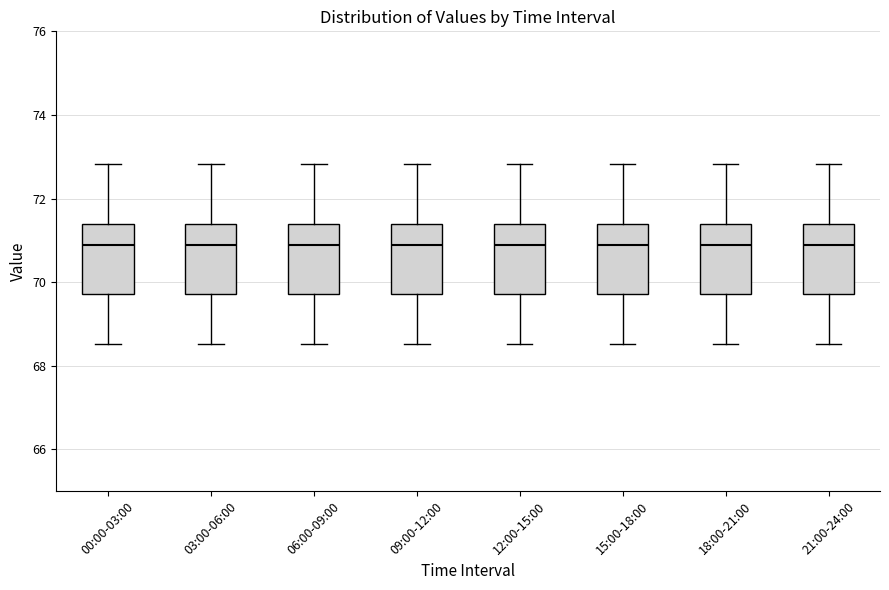

Reading left to right, transcribe this box plot: for each box, give where its median line is, the range the box spans, and where its two whiskers end, as read against the y-axis. The values are not printed on the chart, so give them approximately, as read against the axis.

00:00-03:00: median 70.8, box 69.8 to 71.4, whiskers 68.6 to 72.8
03:00-06:00: median 70.8, box 69.8 to 71.4, whiskers 68.6 to 72.8
06:00-09:00: median 70.8, box 69.8 to 71.4, whiskers 68.6 to 72.8
09:00-12:00: median 70.8, box 69.8 to 71.4, whiskers 68.6 to 72.8
12:00-15:00: median 70.8, box 69.8 to 71.4, whiskers 68.6 to 72.8
15:00-18:00: median 70.8, box 69.8 to 71.4, whiskers 68.6 to 72.8
18:00-21:00: median 70.8, box 69.8 to 71.4, whiskers 68.6 to 72.8
21:00-24:00: median 70.8, box 69.8 to 71.4, whiskers 68.6 to 72.8